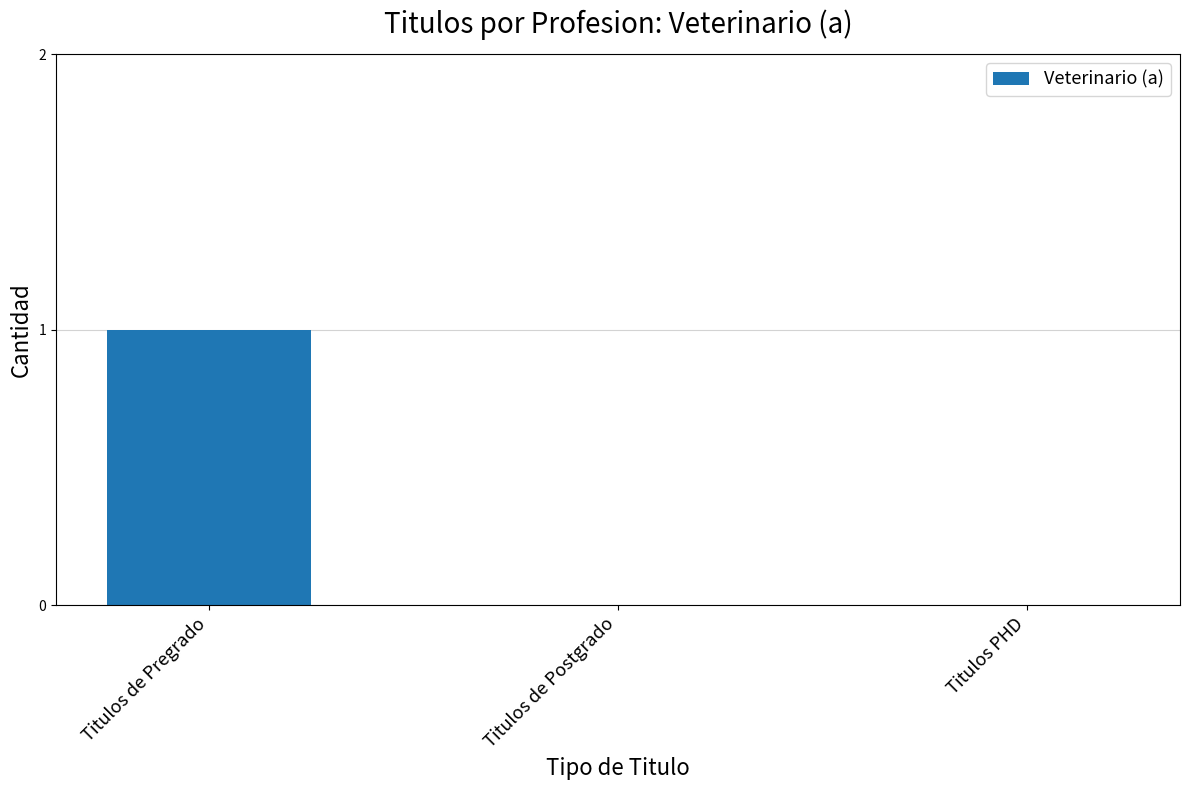

The chart shows a value of 0 at Titulos de Postgrado. True or false?

True